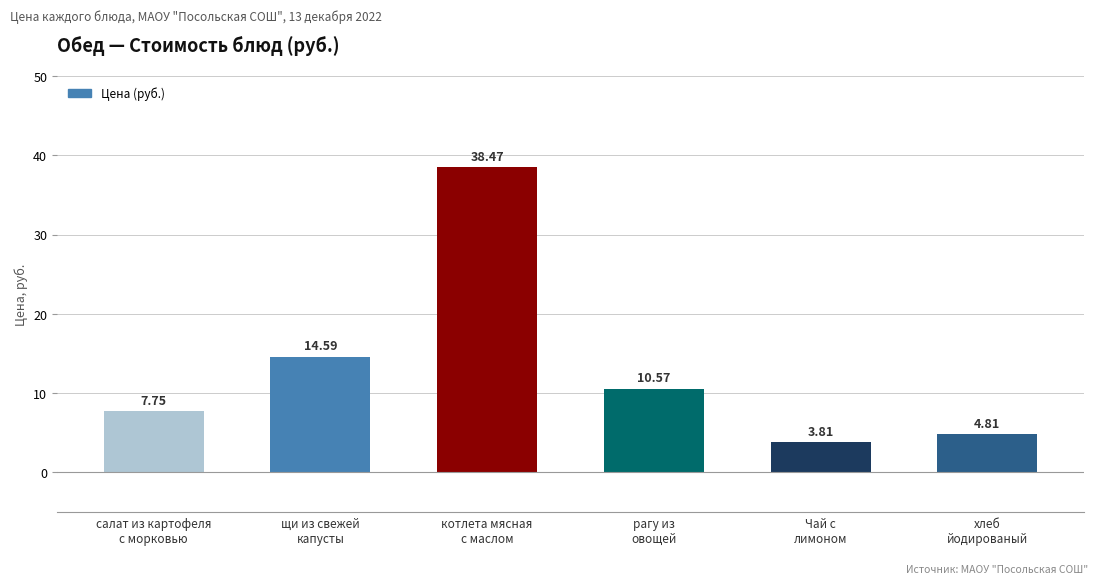

What is the sum of all values?

80.0